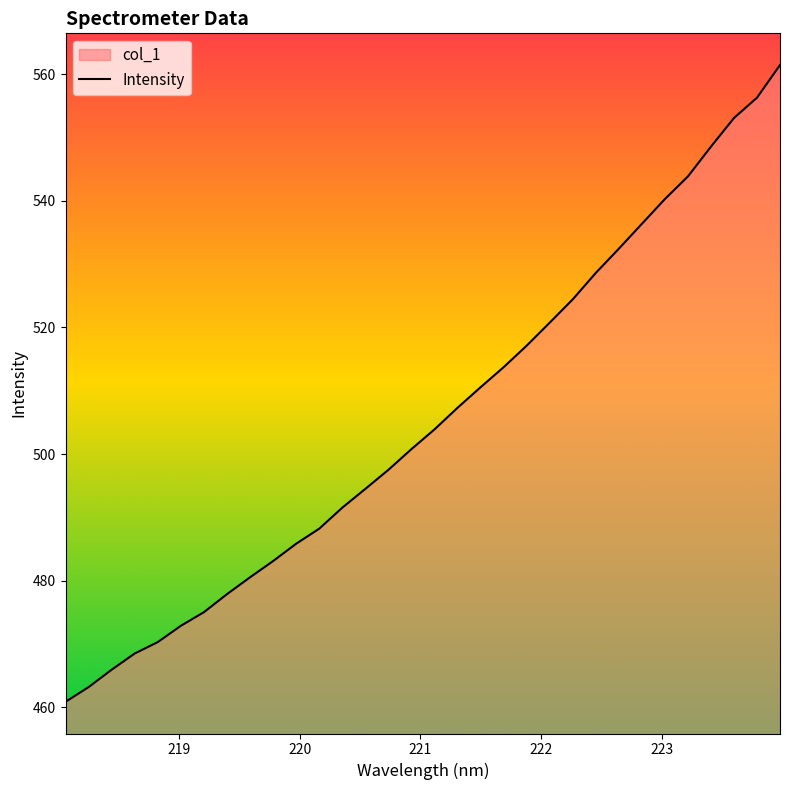

What is the minimum value shown in the chart?

460.9